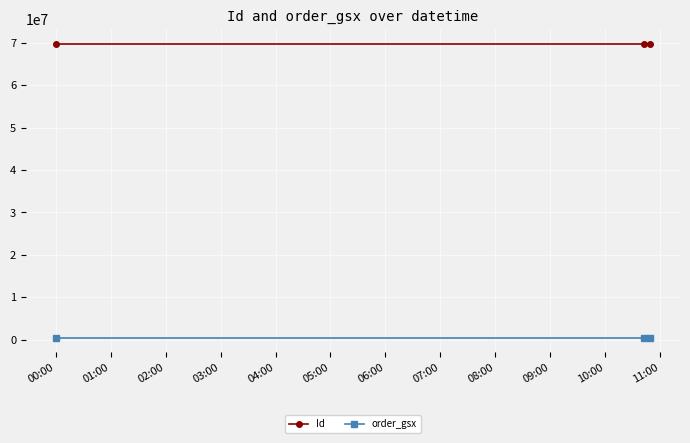

Does the chart display data point markers on the line(s)?

Yes